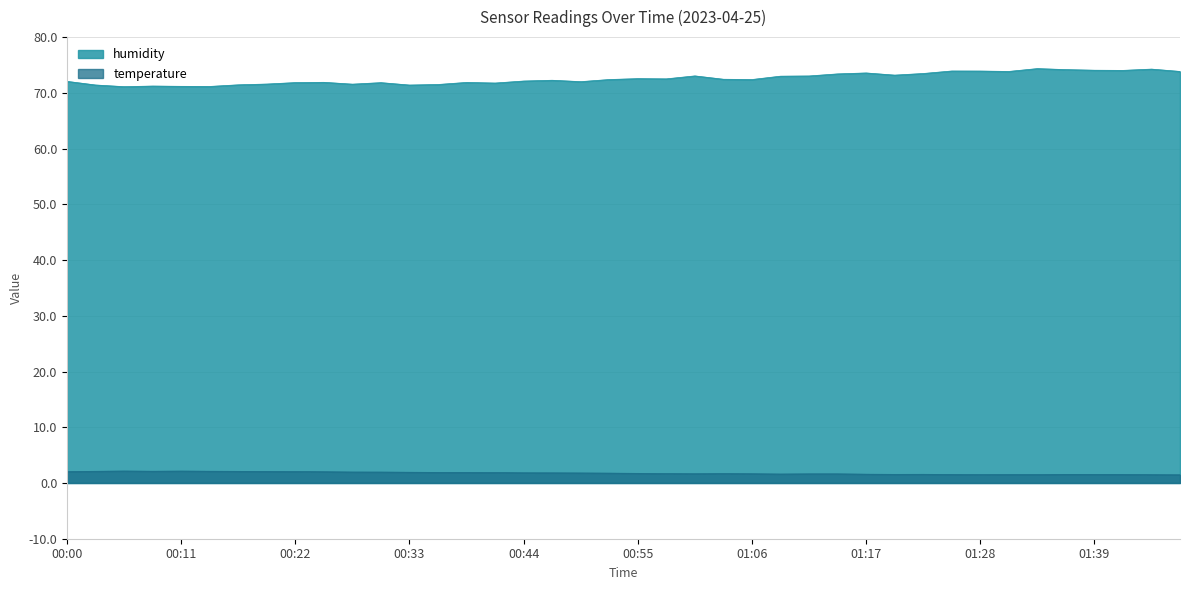

The humidity series shows 71.6 at 00:28. True or false?

True